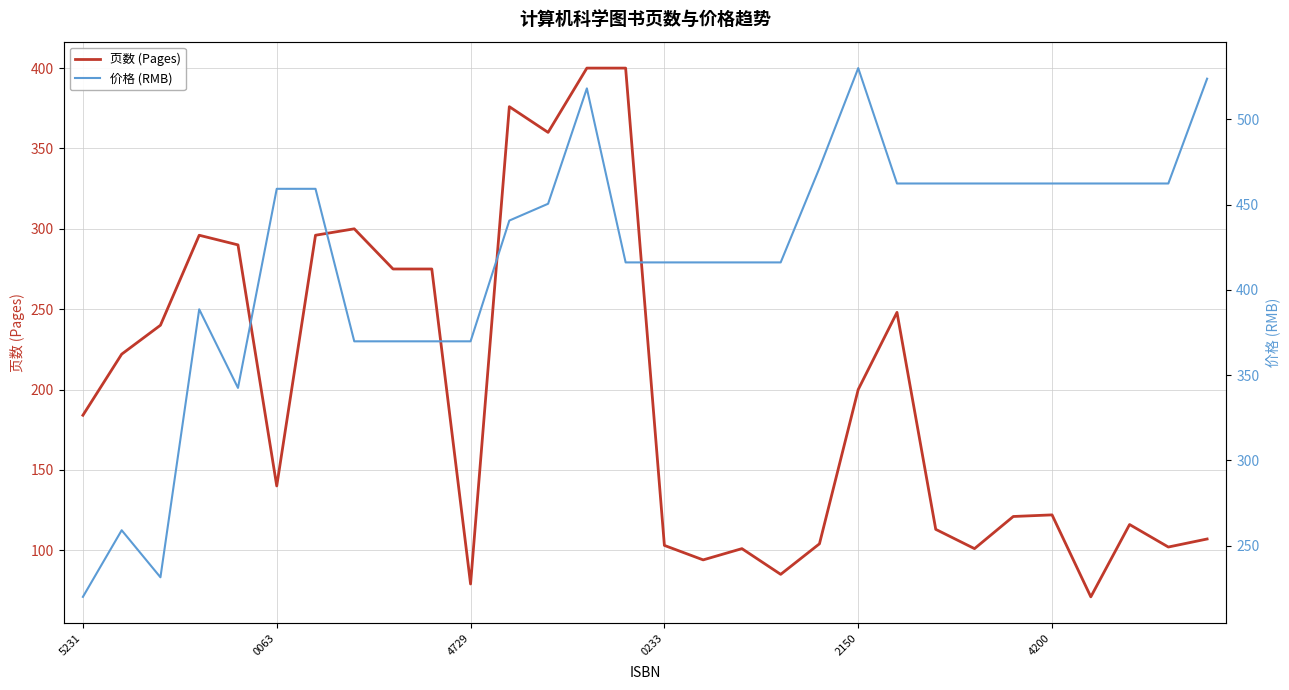

What is the maximum value for 页数 (Pages)?

400